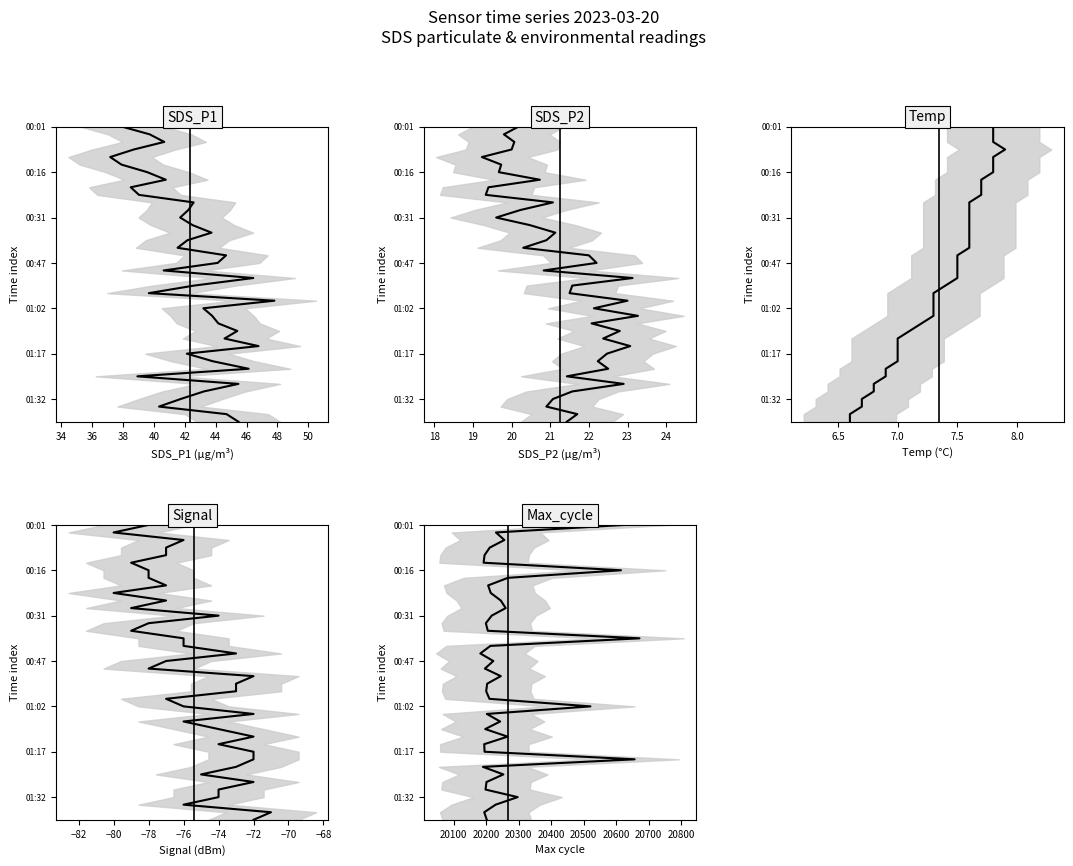

True or false: SDS_P2 and SDS_P1 cross at least once.

False